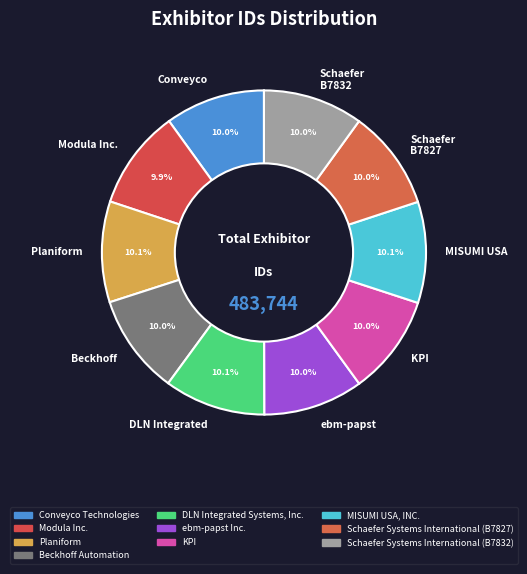

How much of the chart is everything except DLN Integrated?

89.9%